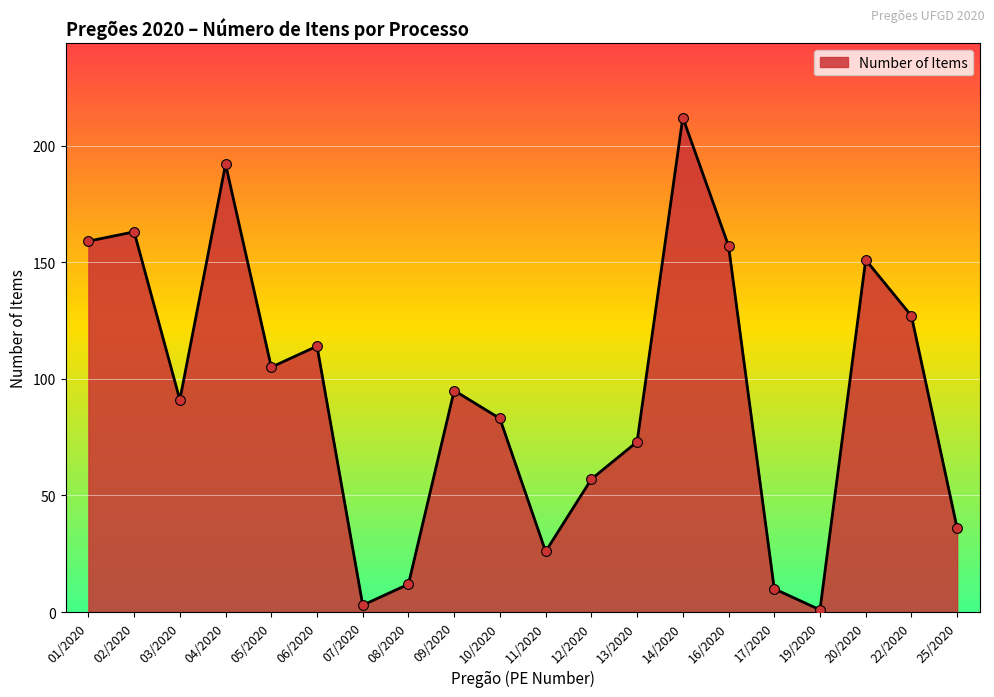

Between 10/2020 and 01/2020, which is larger?

01/2020